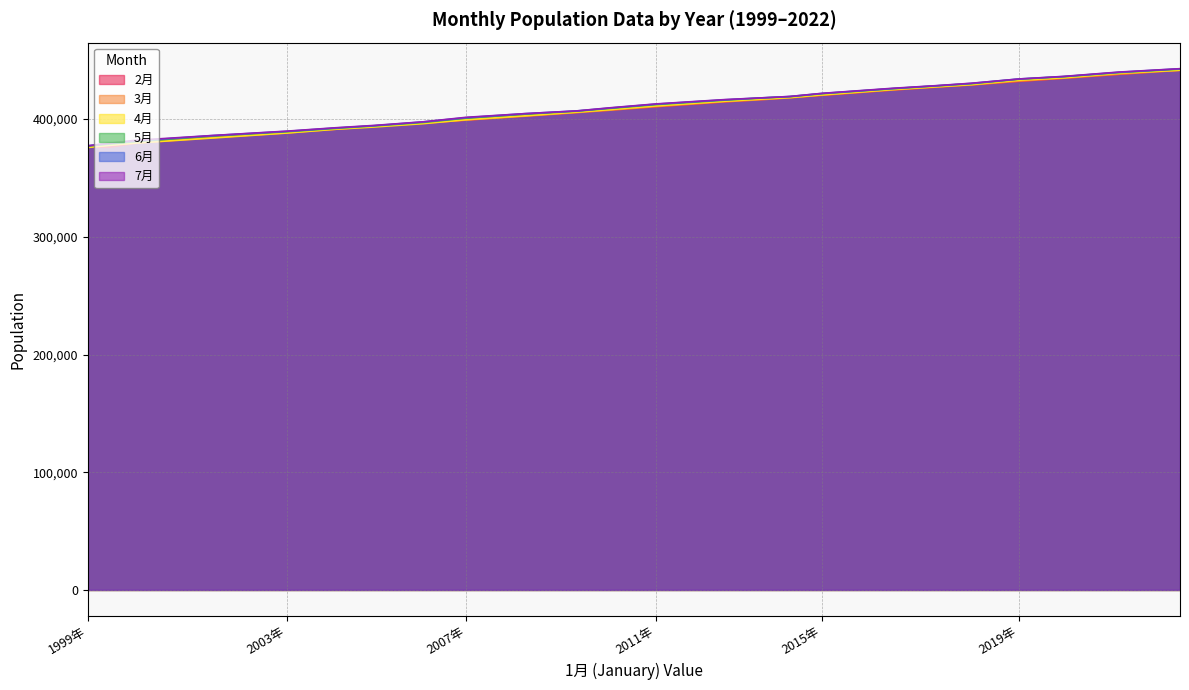

How many categories are shown in the chart?

24